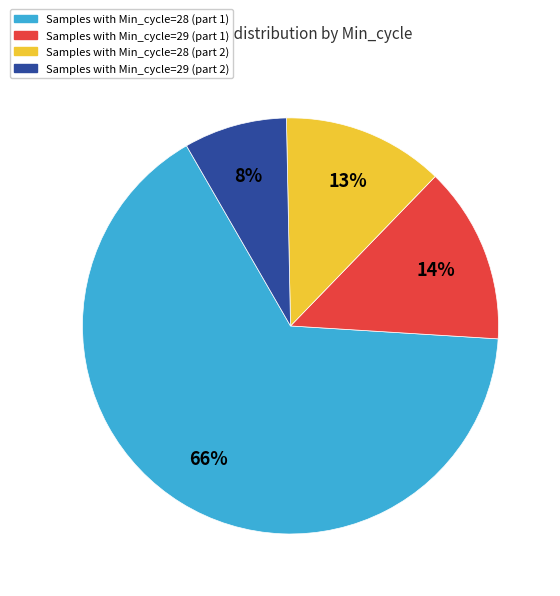

To the nearest percent, what is the average slice percentage?

25%